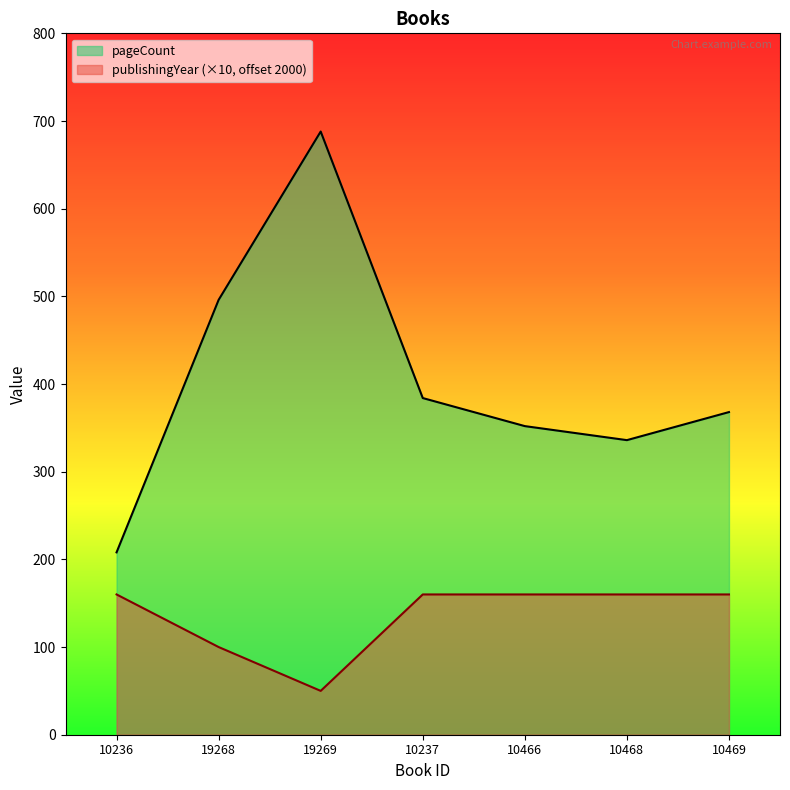

Where is the first local minimum for pageCount?

10468